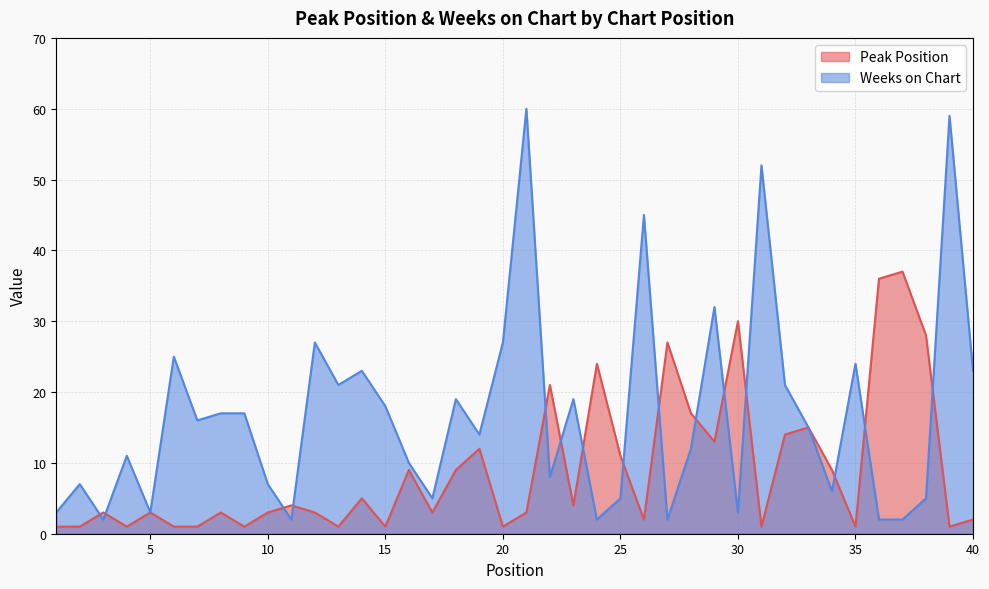

List the labels in order of Peak Position value, largest first.

37, 36, 30, 38, 27, 24, 22, 28, 33, 32, 29, 19, 25, 16, 18, 34, 14, 11, 23, 3, 5, 8, 10, 12, 17, 21, 26, 40, 1, 2, 4, 6, 7, 9, 13, 15, 20, 31, 35, 39